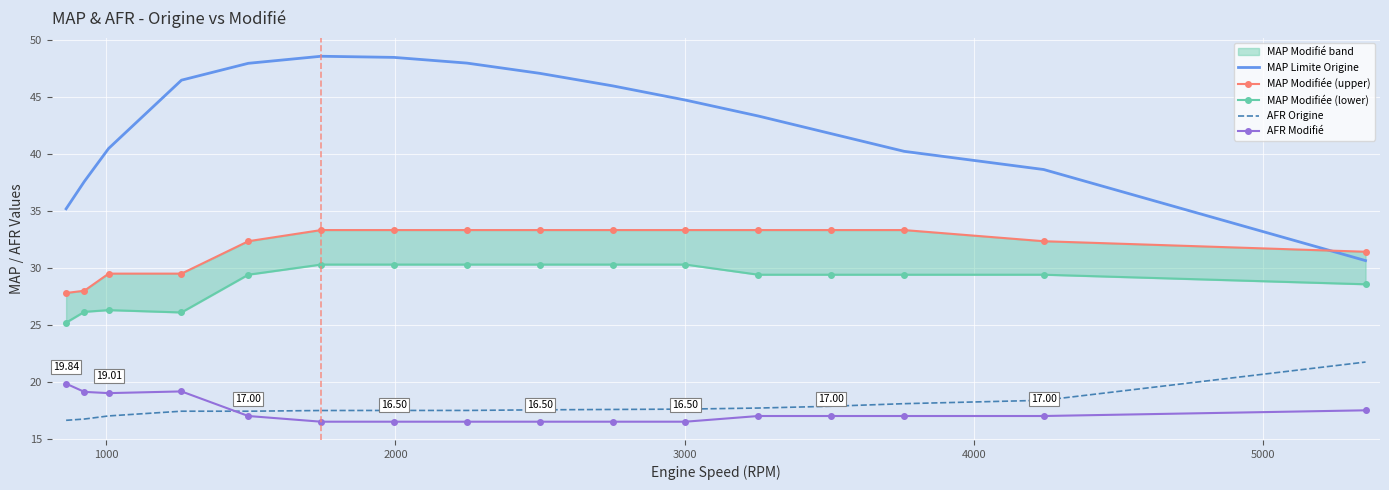

In AFR Modifié, how many points are lower than both neighbors (excluding endpoints)?

1